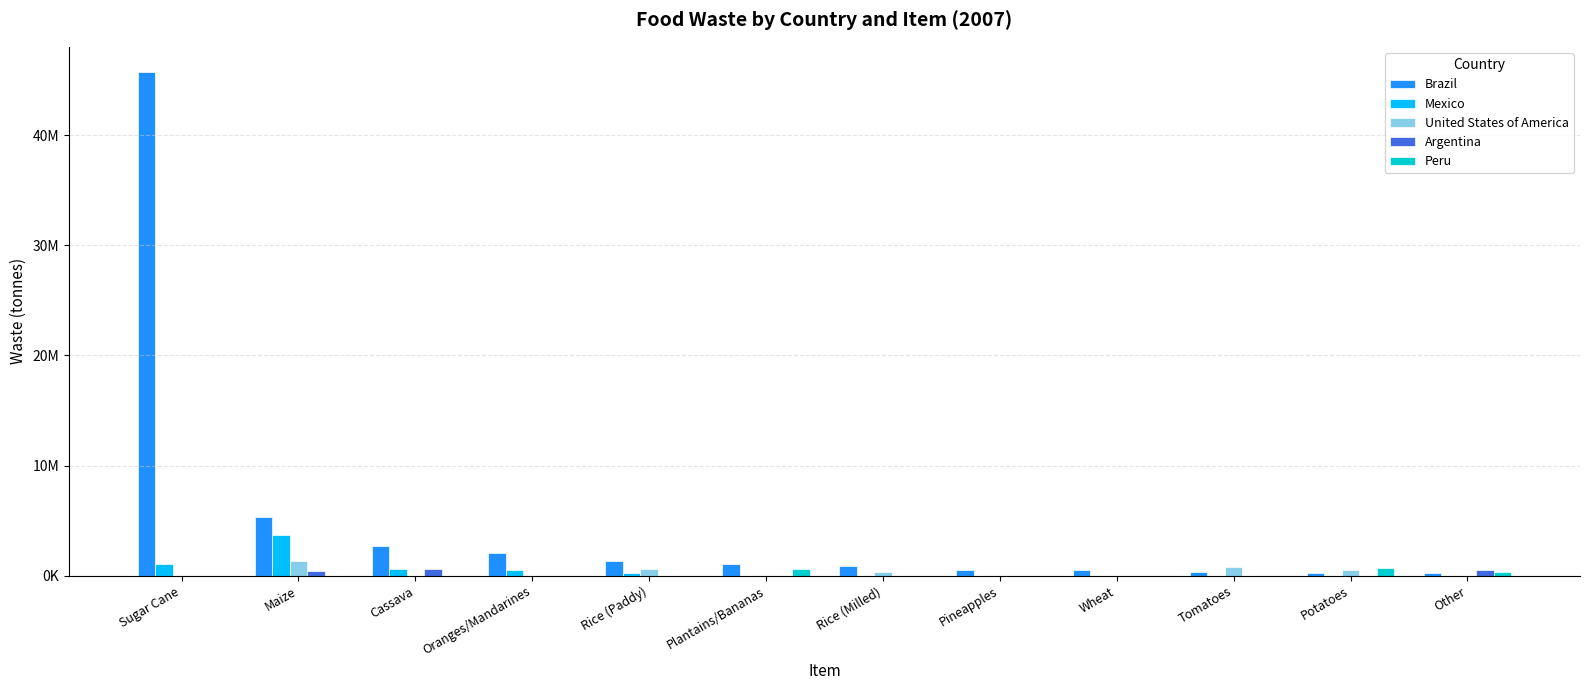

Are the bars horizontal?

No